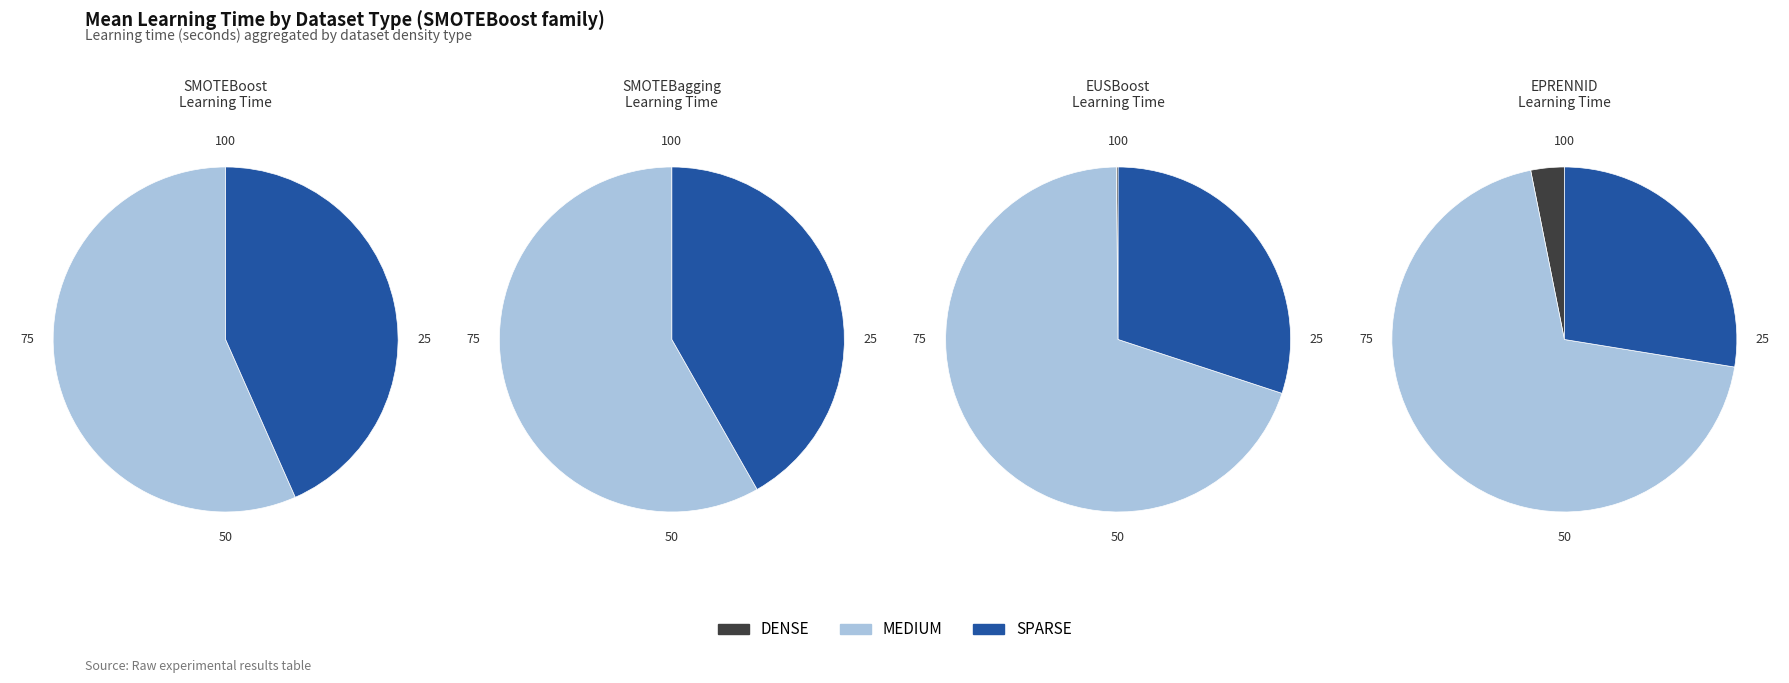

True or false: DENSE accounts for 0% of the total.

True